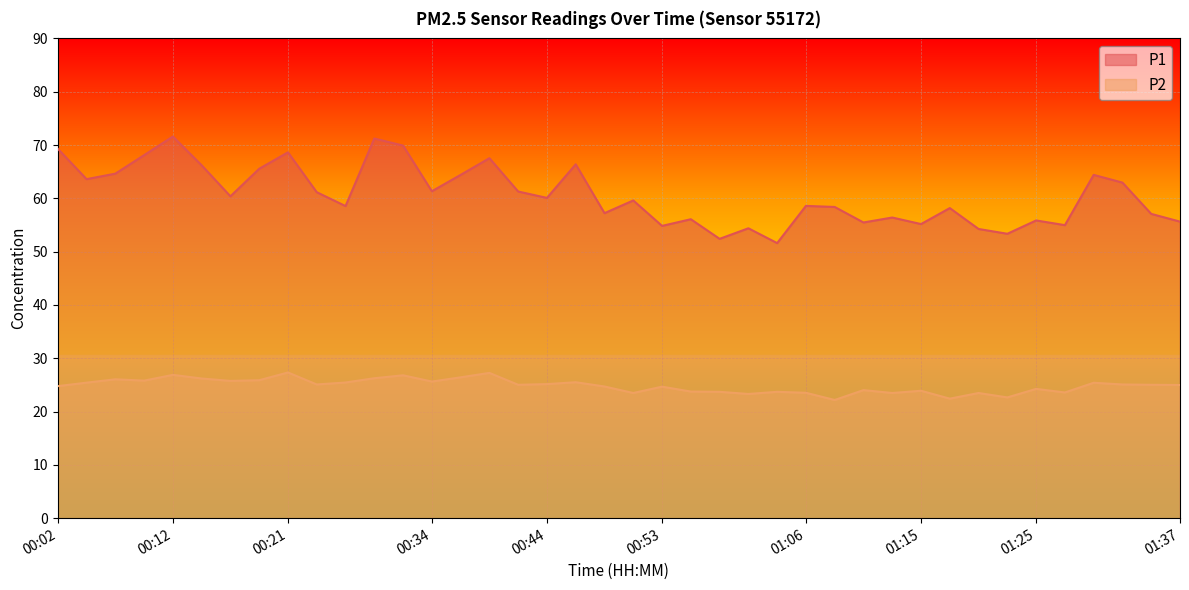

Rank the categories by P2 value from highest to lowest.

00:21, 00:39, 00:12, 00:31, 00:36, 00:29, 00:14, 00:07, 00:19, 00:09, 00:17, 00:34, 00:46, 00:26, 00:04, 01:30, 00:44, 00:24, 01:32, 00:41, 01:35, 01:37, 00:02, 00:48, 00:53, 01:25, 01:10, 01:15, 00:56, 00:58, 01:03, 01:28, 01:06, 00:51, 01:13, 01:20, 01:01, 01:23, 01:18, 01:08